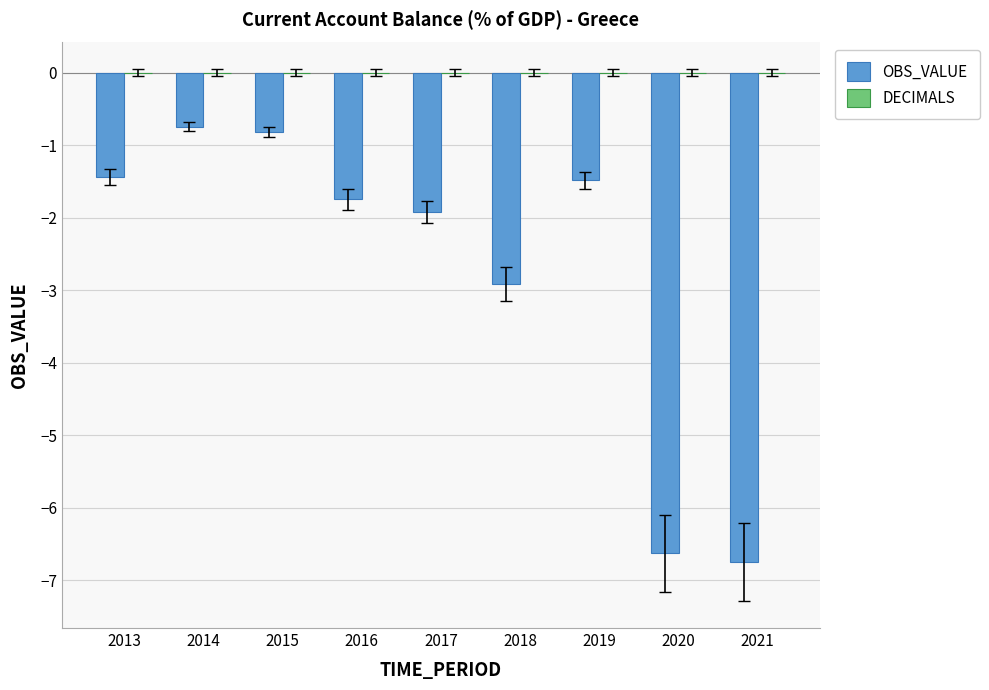

How many bars are there in total?

9